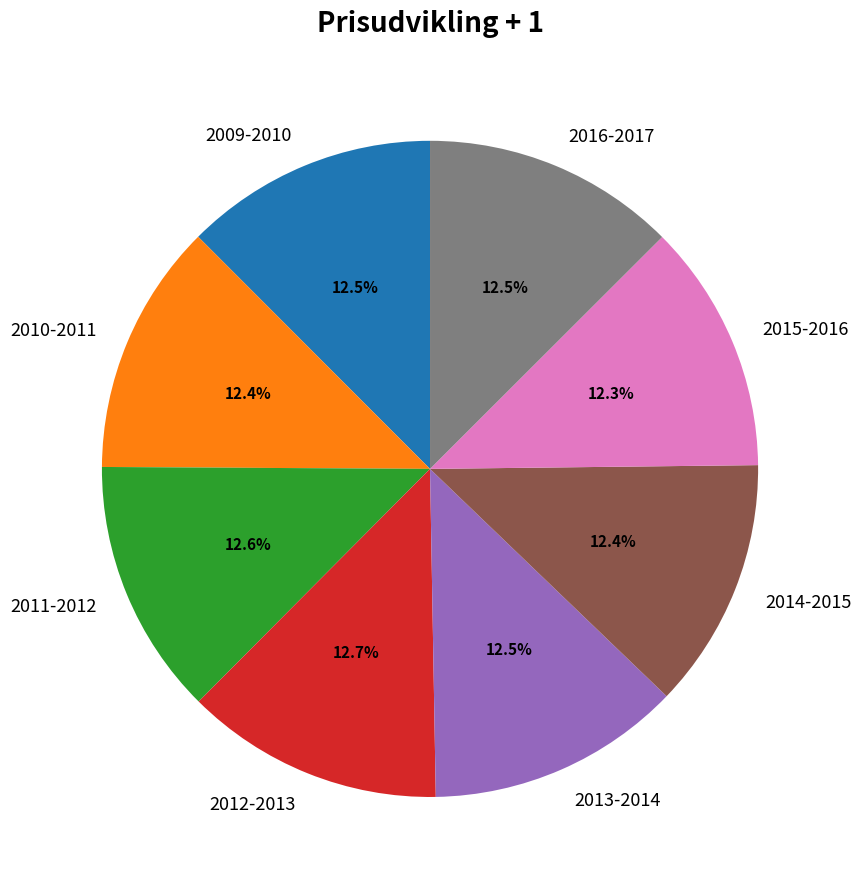

Does any single category account for the majority?

No